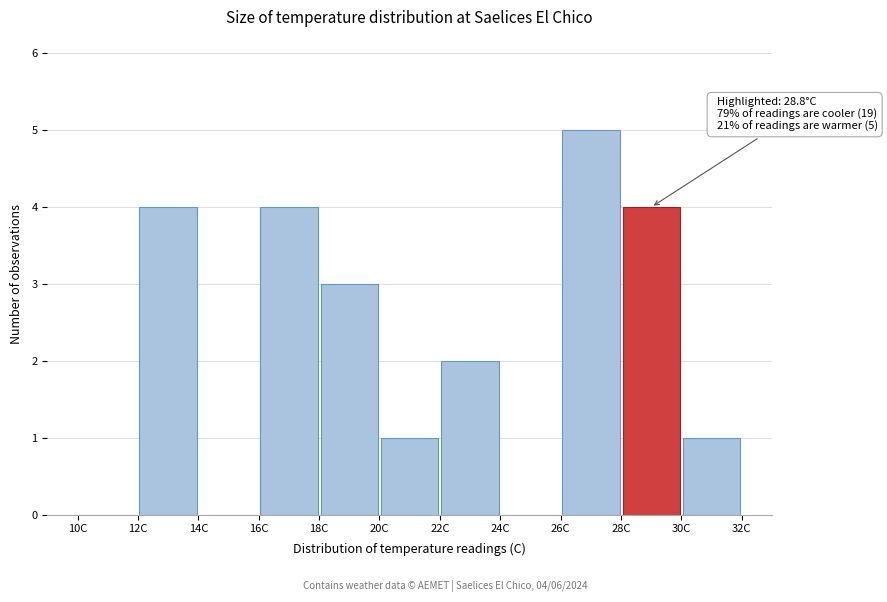

Which range on the x-axis has the tallest bar?

26 to 28